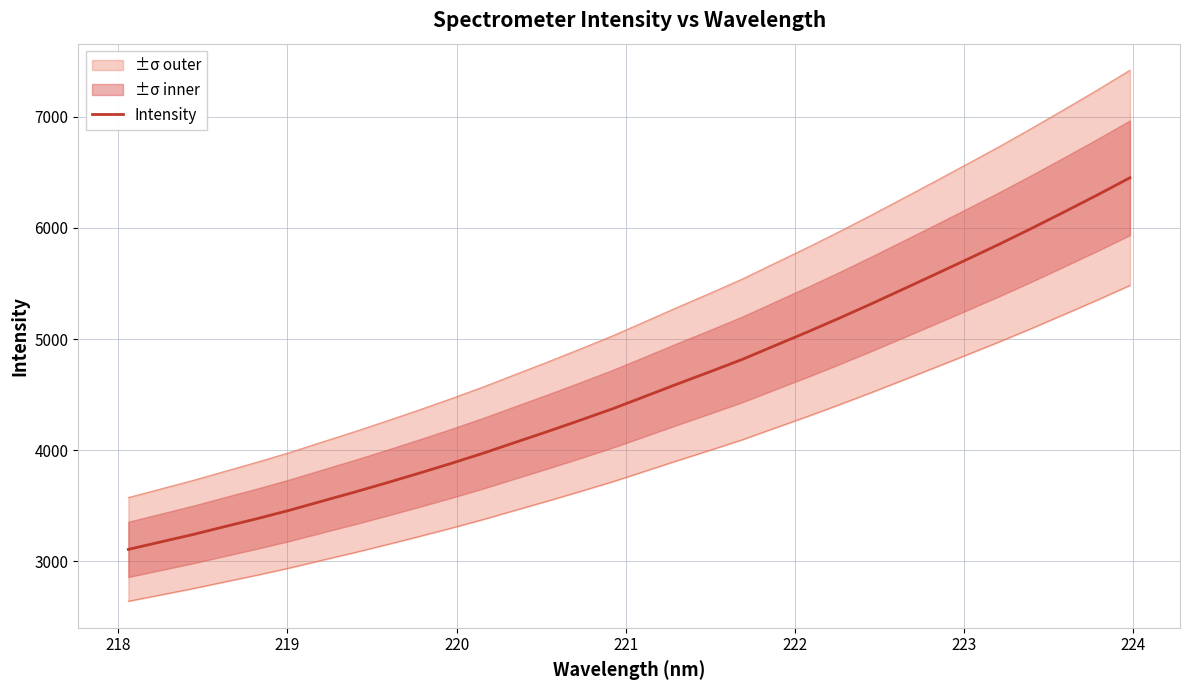

Reading left to right, transcribe all the data shown in this chart.

3108.2	3175.3	3242.3	3314.6	3386.2	3461.7	3543.2	3623.9	3708.1	3794.4	3883.3	3976.0	4074.3	4172.0	4272.6	4375.6	4486.5	4598.2	4707.1	4818.4	4941.0	5062.9	5189.0	5319.0	5452.7	5587.1	5723.1	5860.5	6003.1	6149.6	6298.0	6451.4